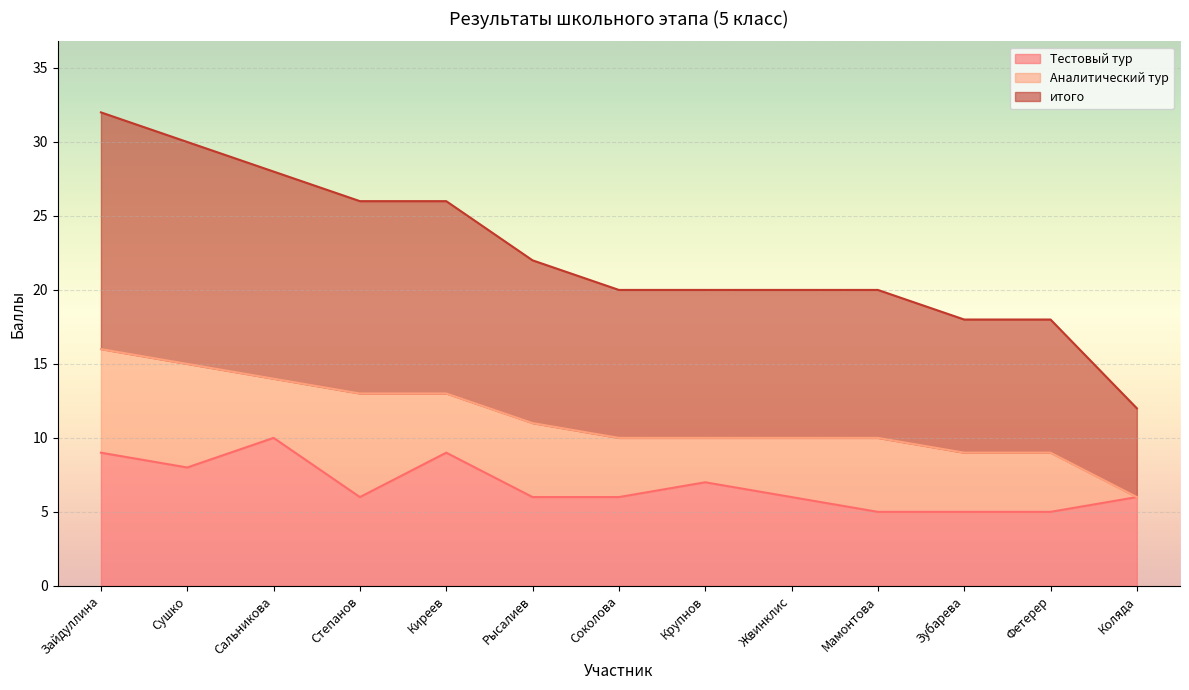

The Тестовый тур series shows 8 at Сушко. True or false?

True